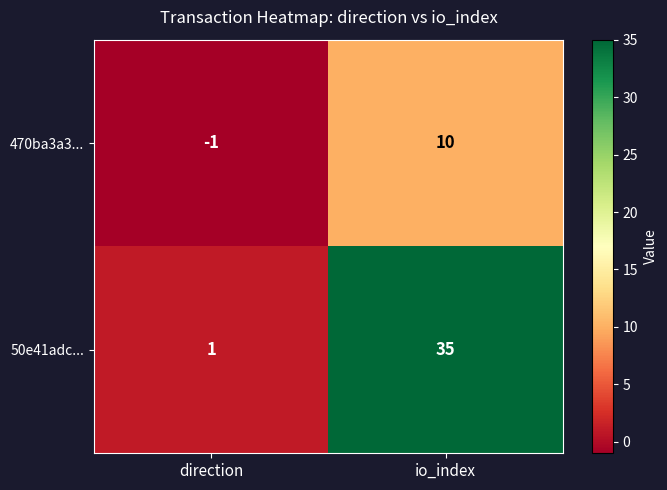

At which label is 470ba3a3... closest to 4?

direction